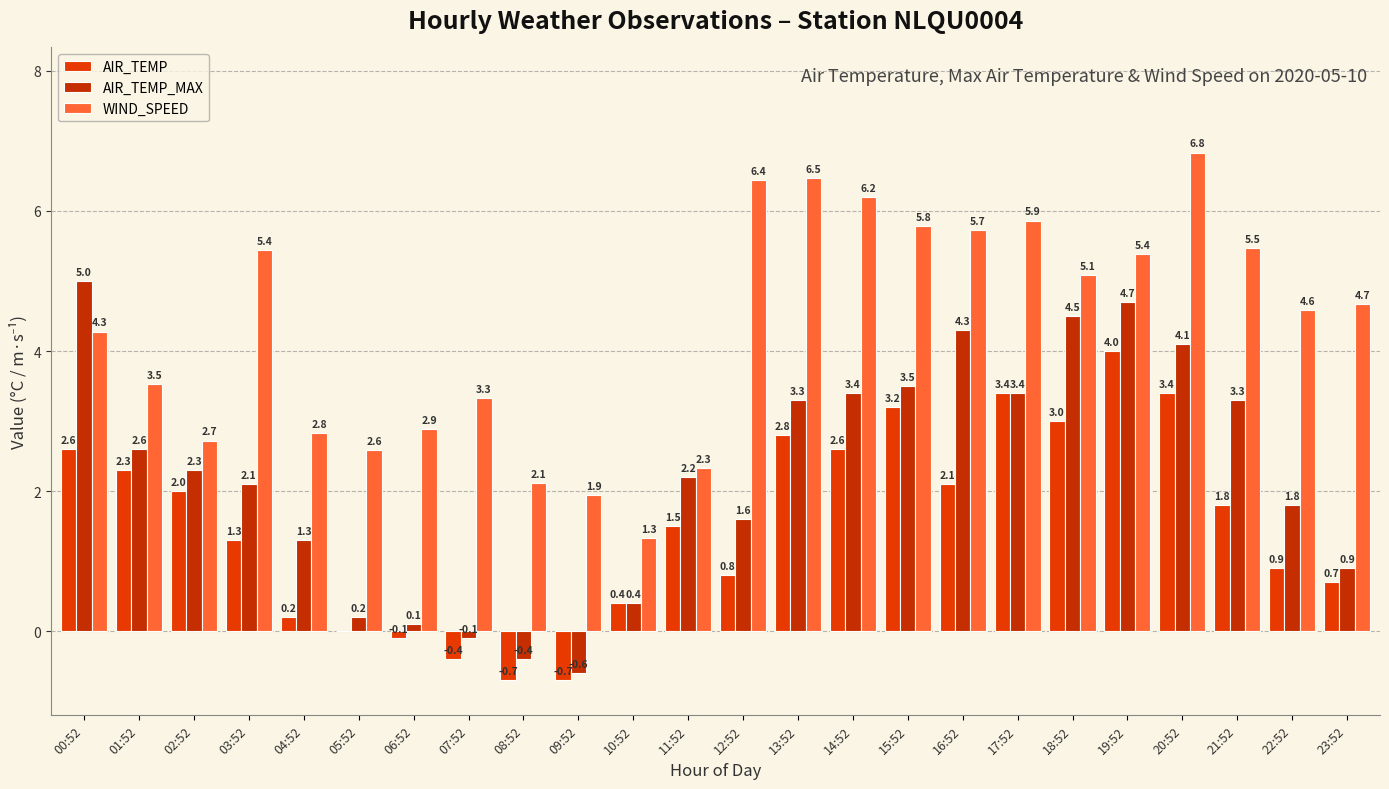

How many positive values does the AIR_TEMP_MAX series have?

21